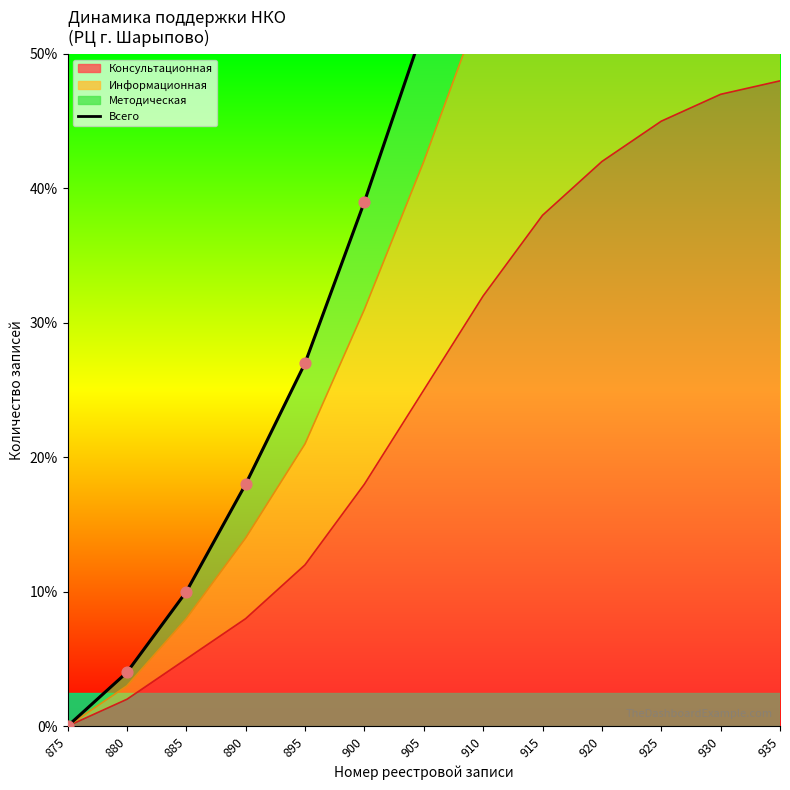

Approximately how many times larger is the value at 885 compared to 910?

0.2